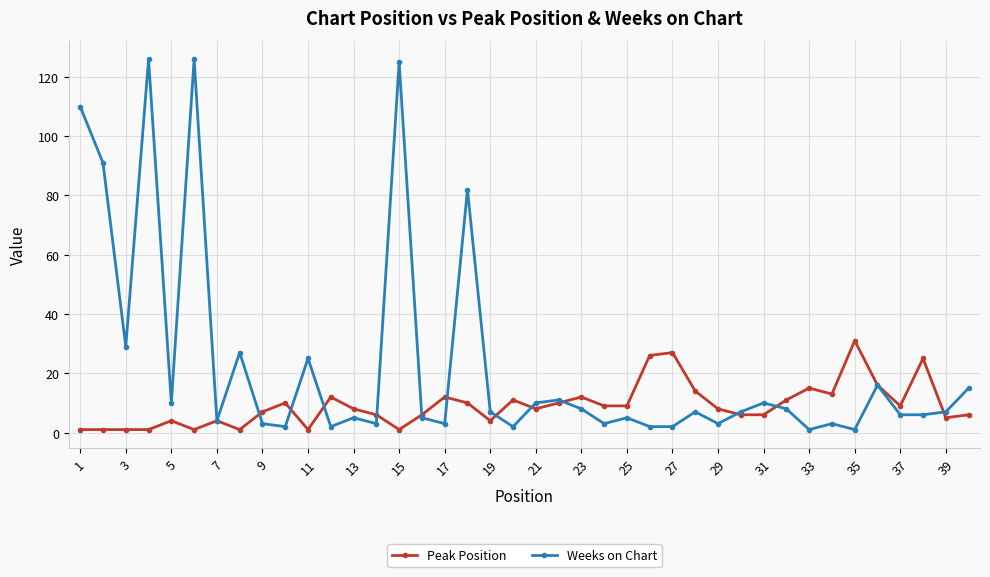

How many distinct data groups are displayed?

2